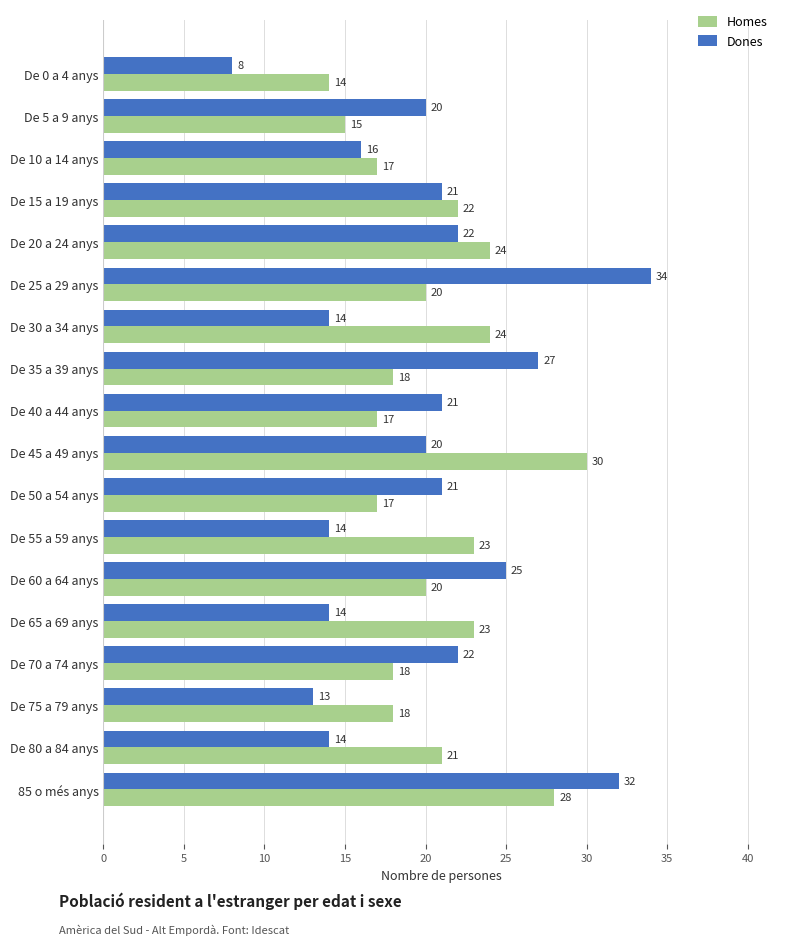

List the series in order of their peak value, lowest first.

Homes, Dones